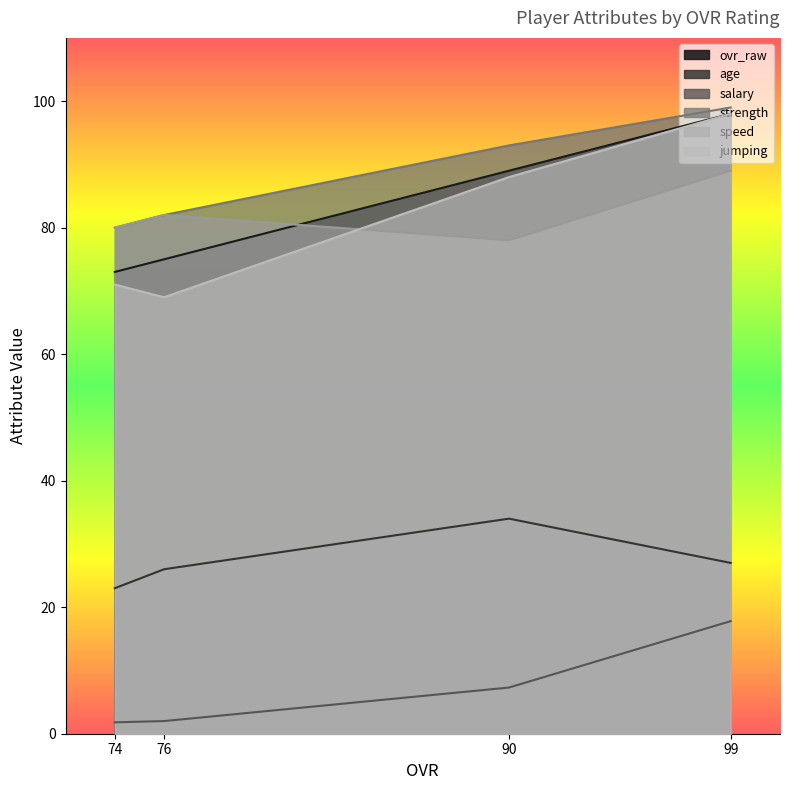

What is the greatest value displayed?

99.0